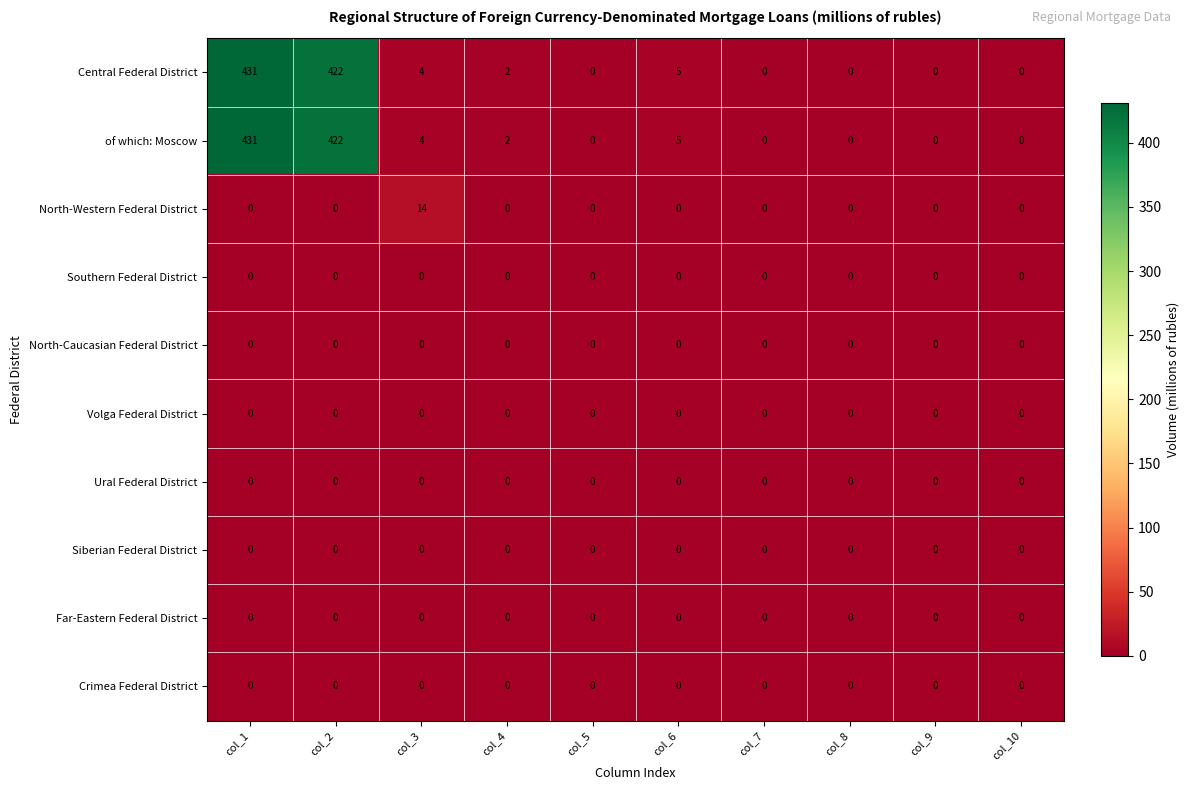

At which category is the sum across all series the highest?

col_1